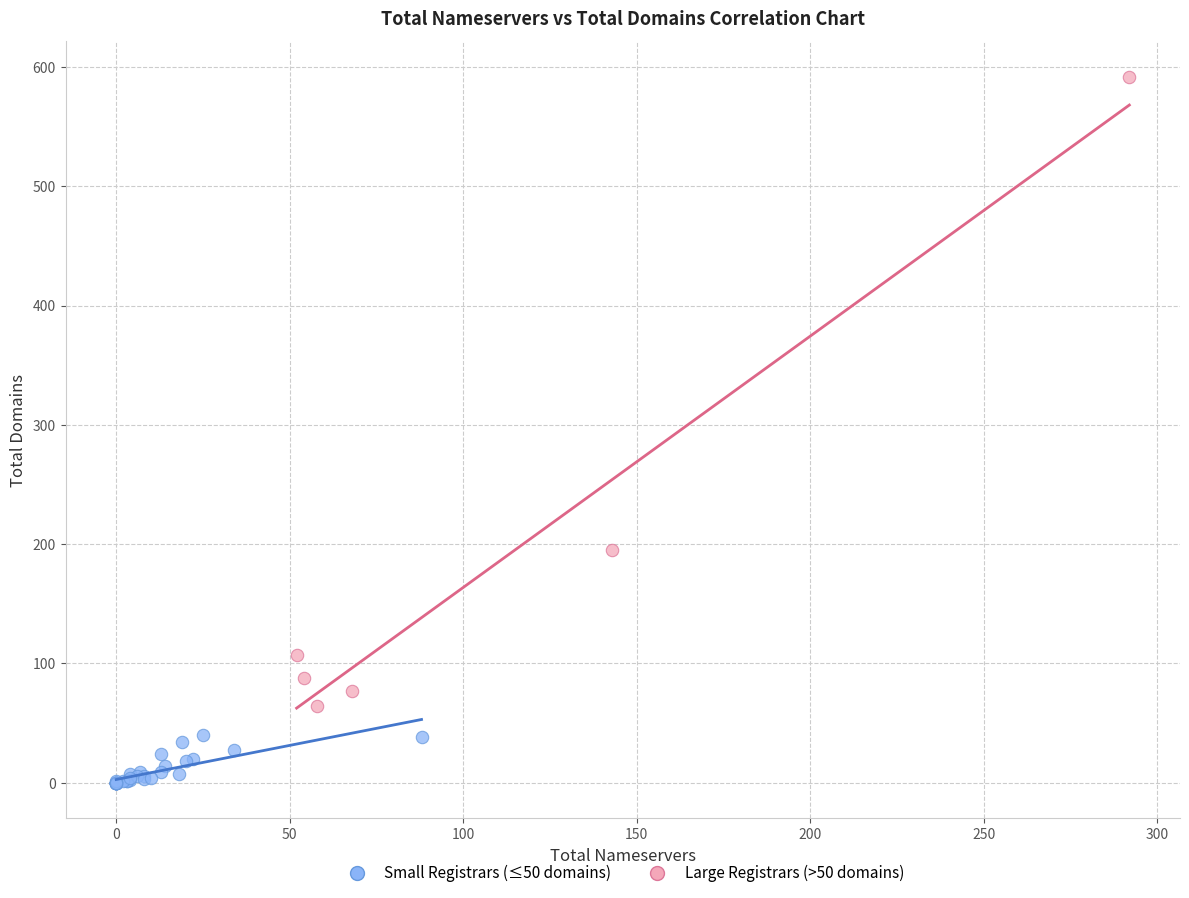

Which series reaches the minimum Y coordinate?

Small Registrars (≤50 domains)